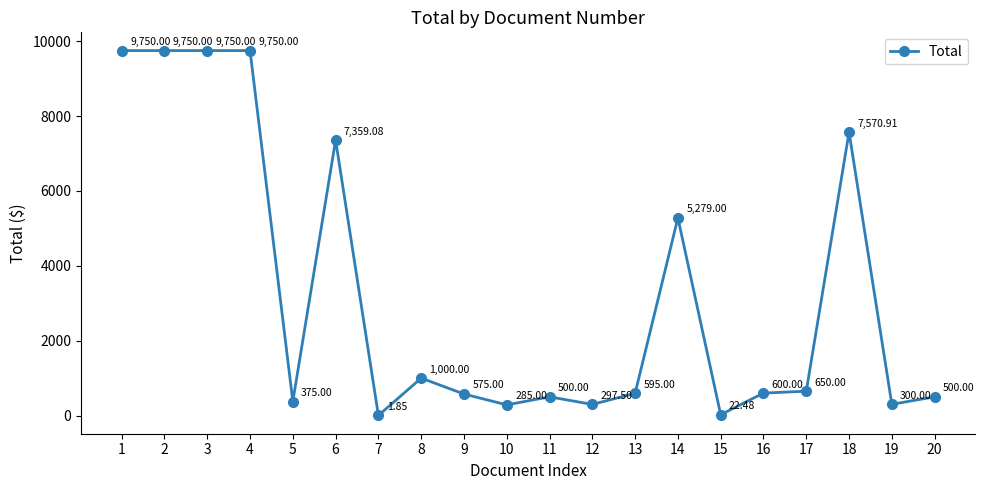

What is the change in value from 6 to 8?

-6359.1